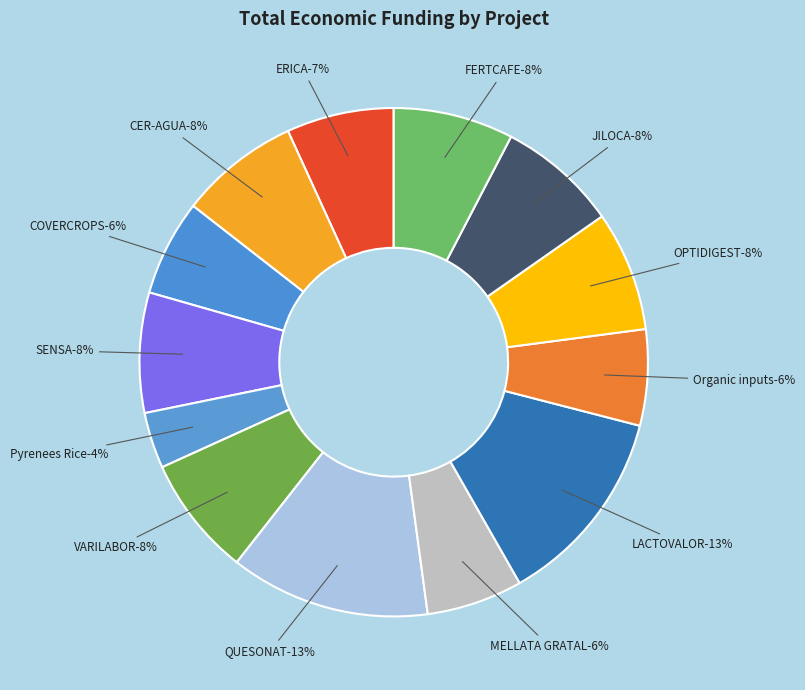

Which slice is the smallest?

Pyrenees Rice (2026)